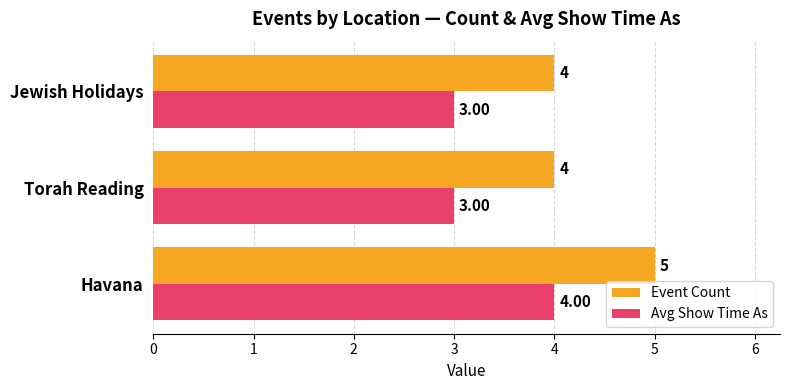

Rank the series by their average value, from highest to lowest.

Event Count, Avg Show Time As